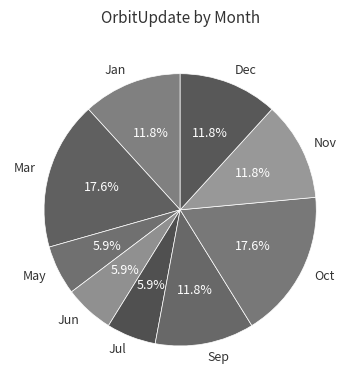

Combined, what portion of the pie is Mar and Jun?

23.5%